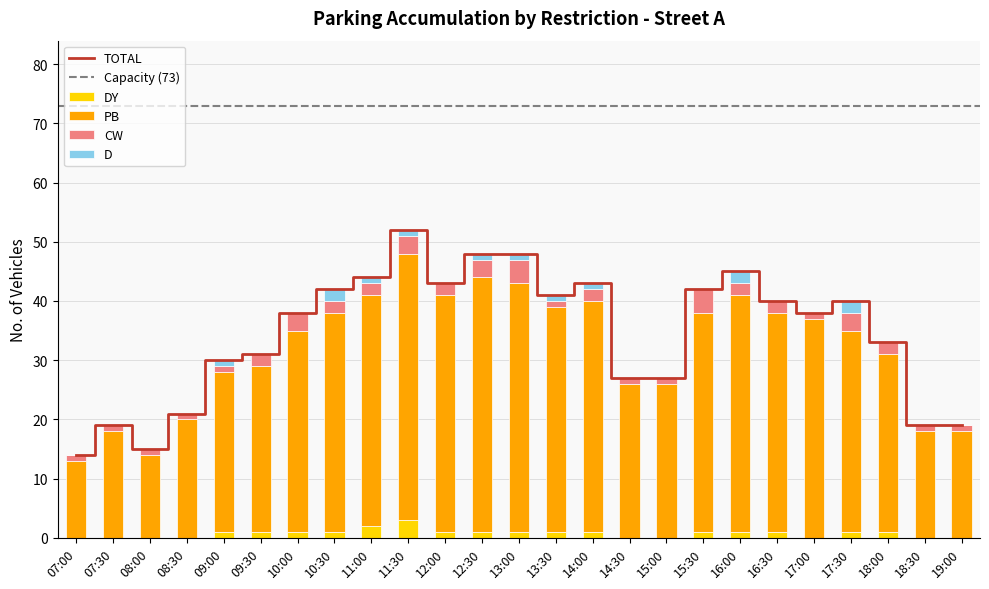

Count the CW values in the range 1 to 2.

19